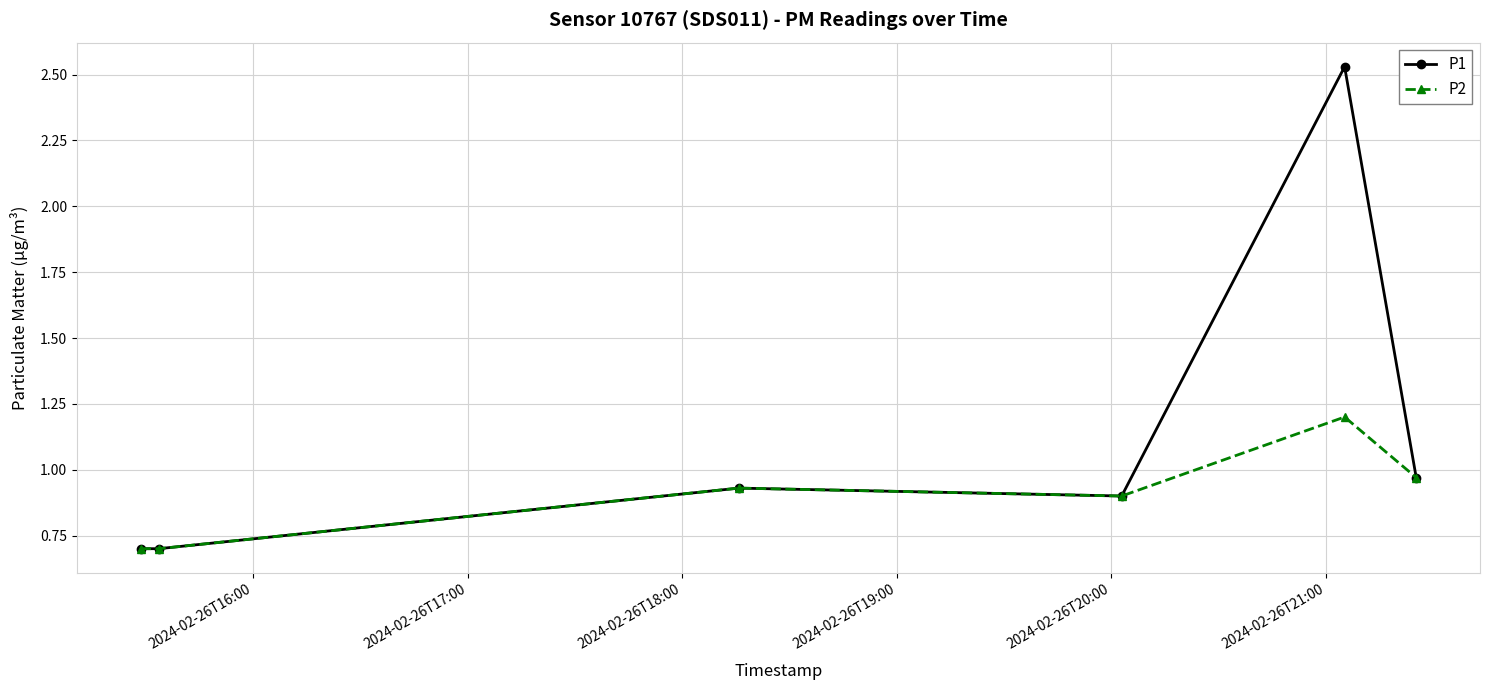

Rank the series by their maximum value, from highest to lowest.

P1, P2